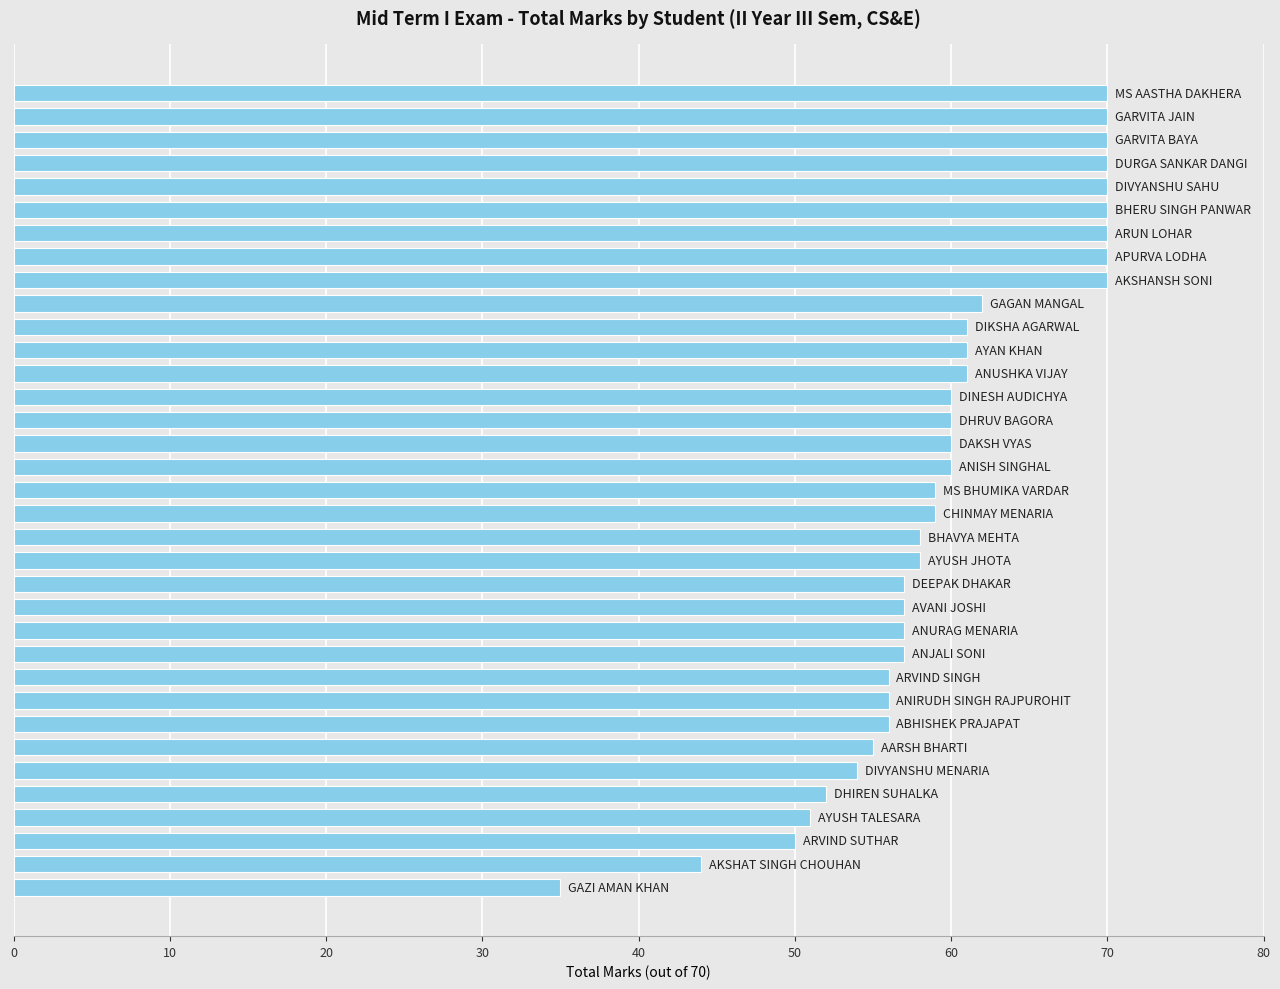

How many bars are there in total?

35